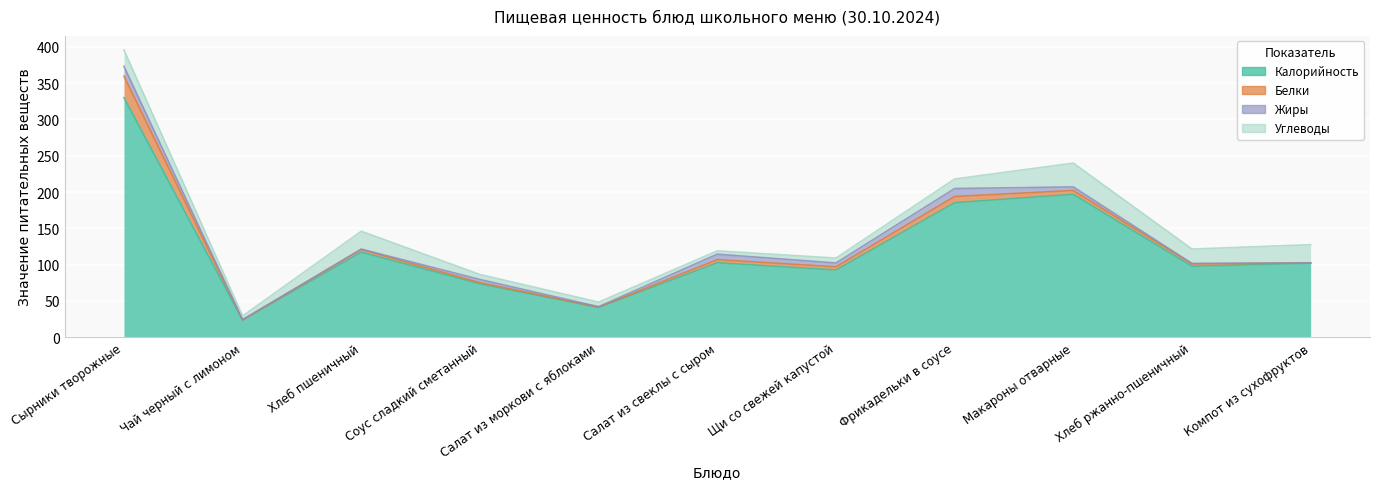

What is the value of the Жиры point at the 5th from the left?

0.6